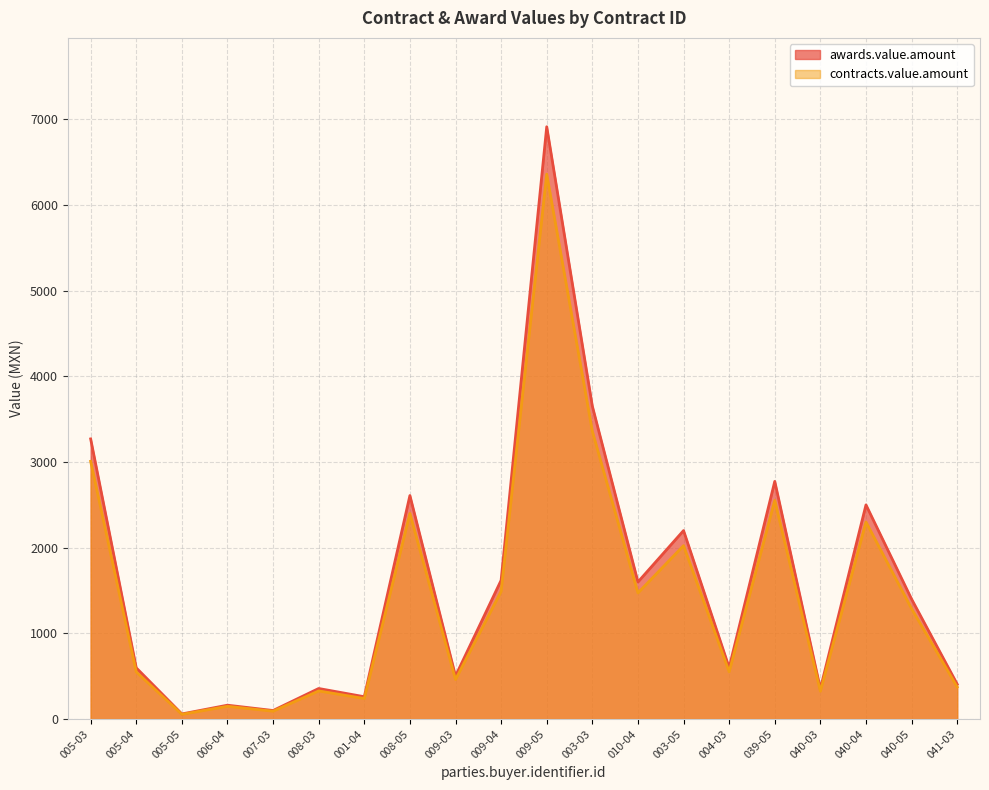

How many data points in contracts.value.amount are above 1288?

9